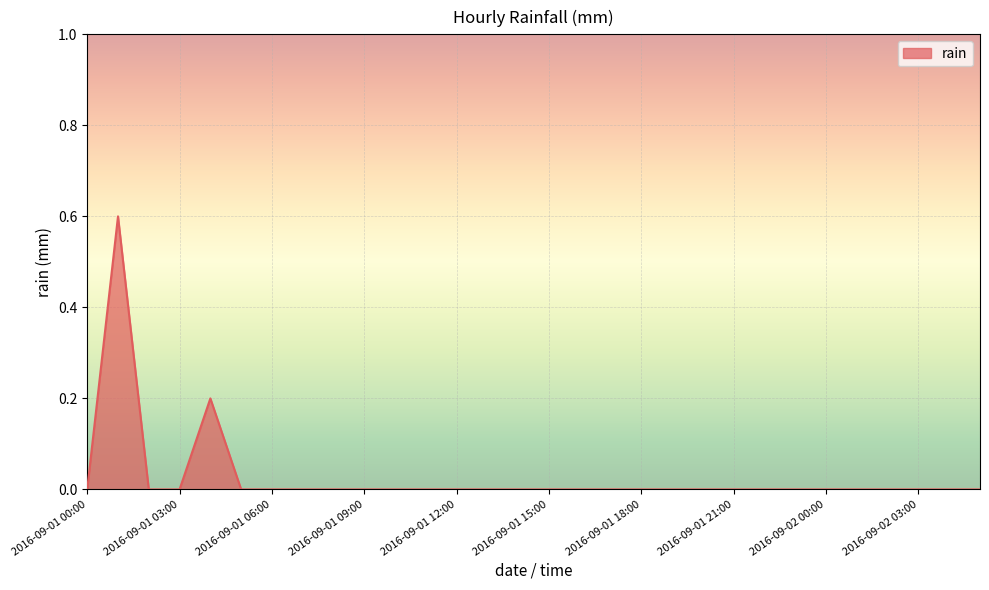

What is the maximum value shown in the chart?

0.6